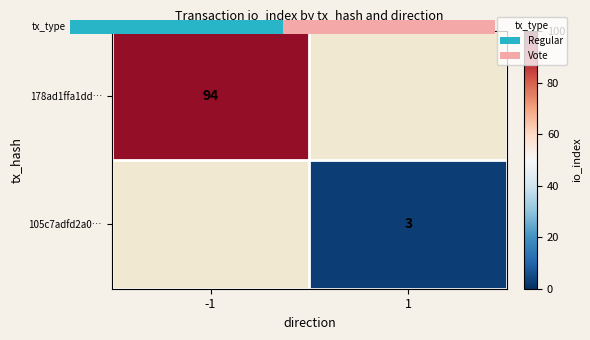

Which label corresponds to the smallest value in the chart?

1